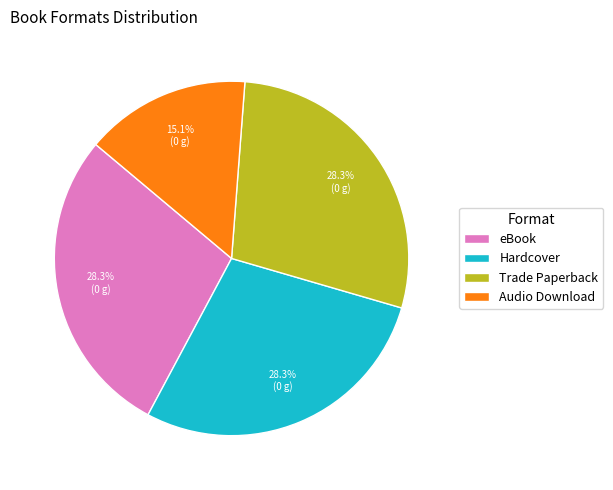

What percentage is NOT represented by Hardcover?

71.7%